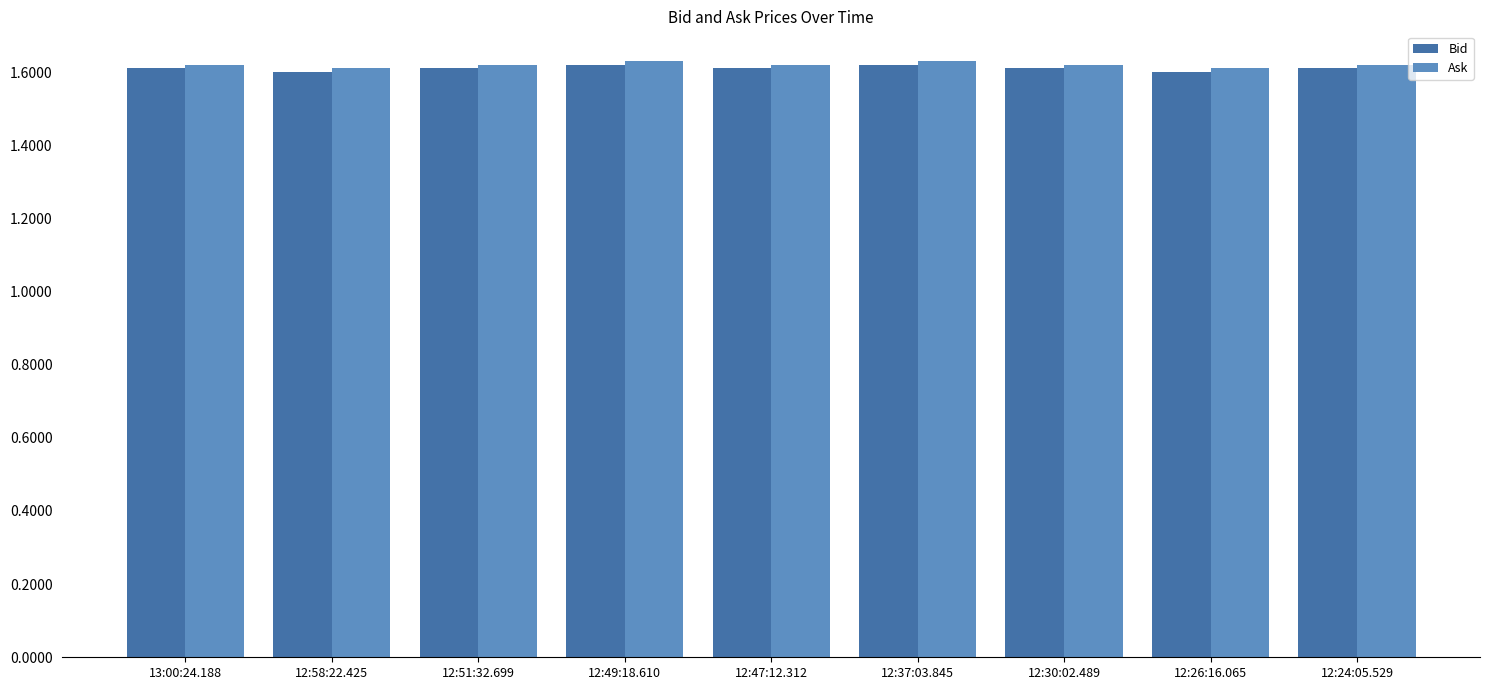

The Bid series shows 1.6 at 12:26:16.065. True or false?

True